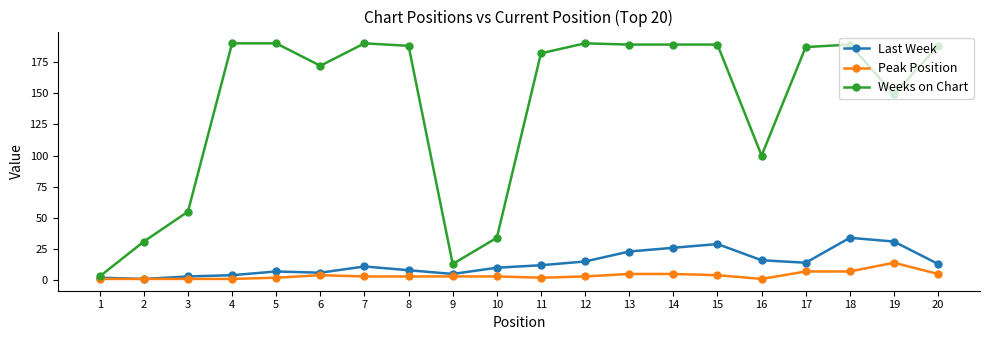

True or false: Weeks on Chart has a value of 129 at 15.

False